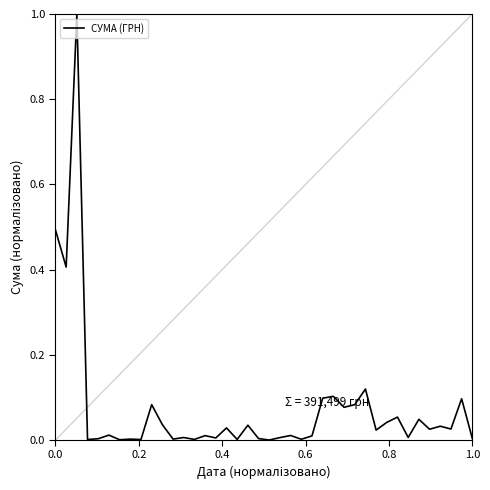

What is the greatest value displayed?

1.0